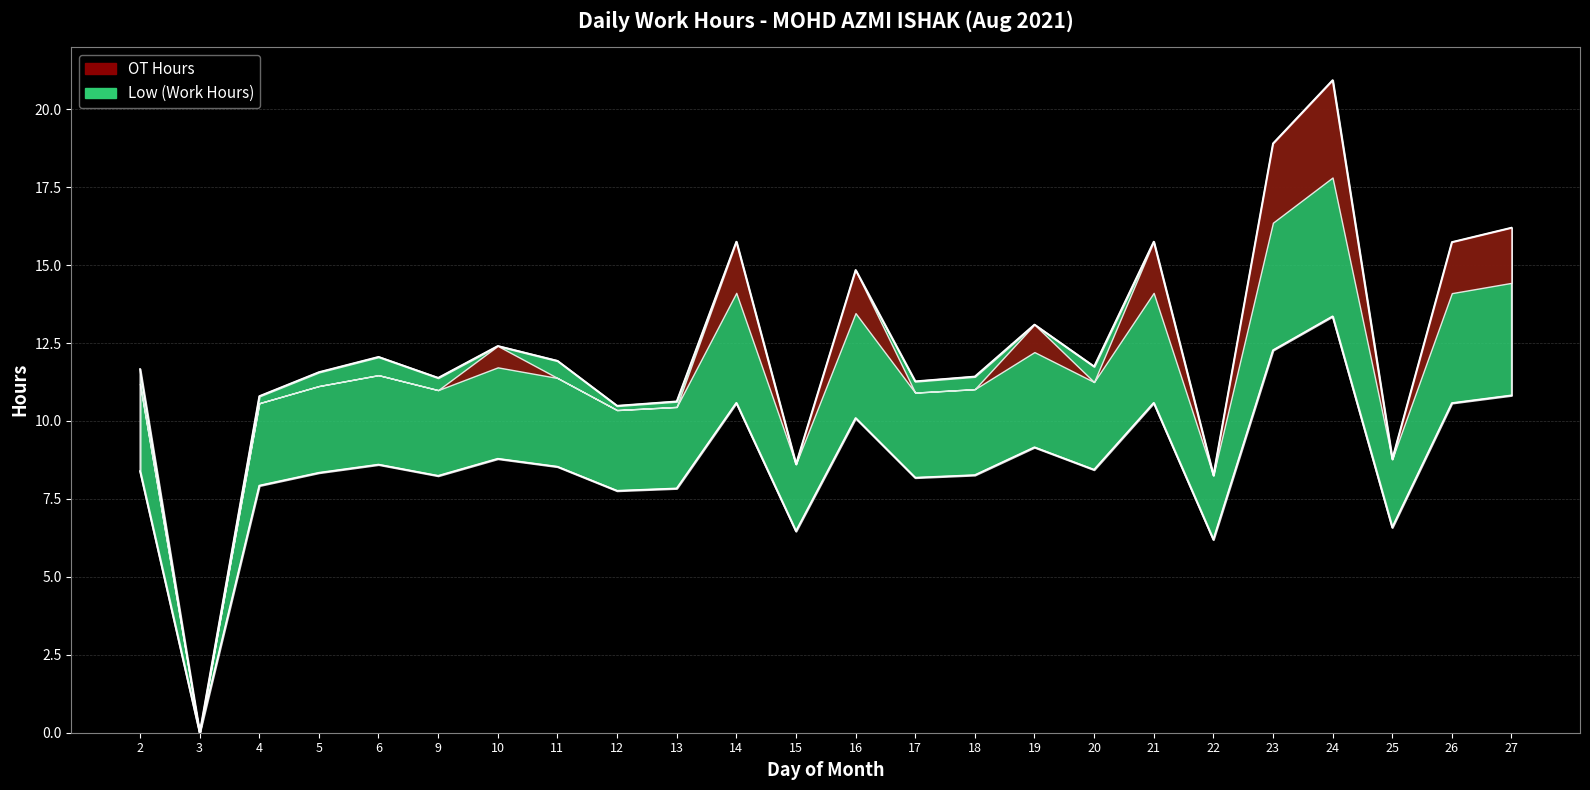

Where does the data first go above 8?

2